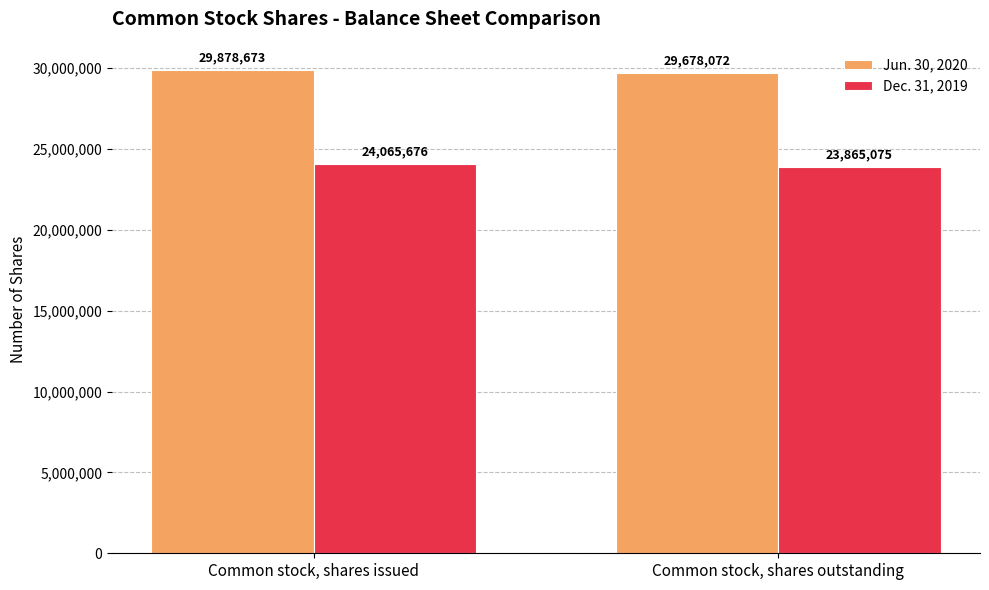

What is the spread (max minus min) of values at Common stock, shares issued?

5812997